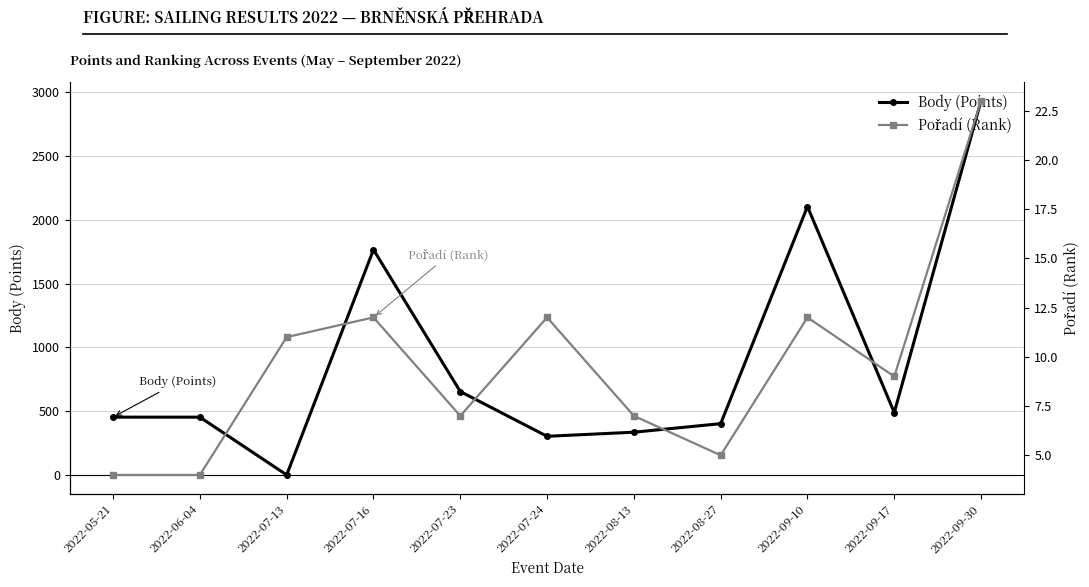

After their last crossing, which series has the higher values: Body (Points) or Pořadí (Rank)?

Body (Points)